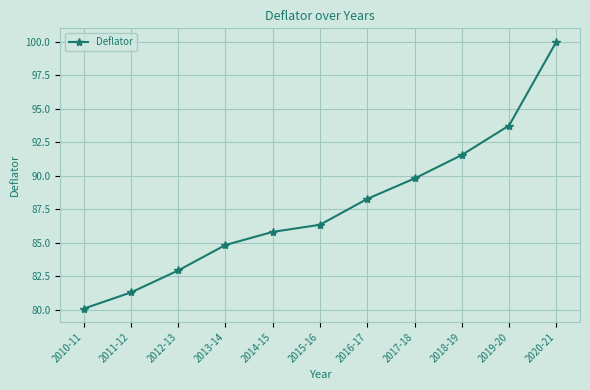

What value does the data have at 2012-13?

82.9